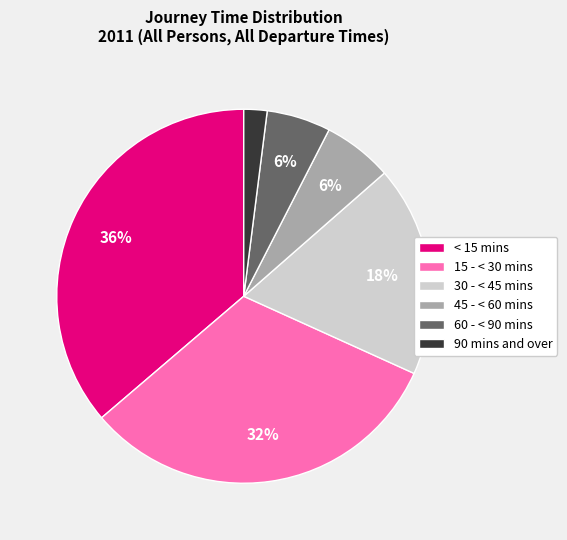

Do 45 - < 60 mins and 90 mins and over together represent more than half of the pie?

No